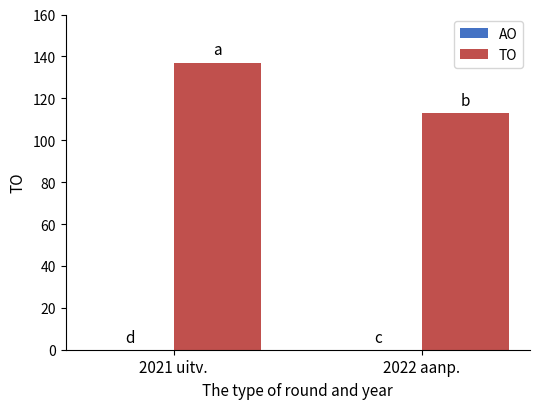

List the labels in order of value, smallest first.

2022 aanp., 2021 uitv.